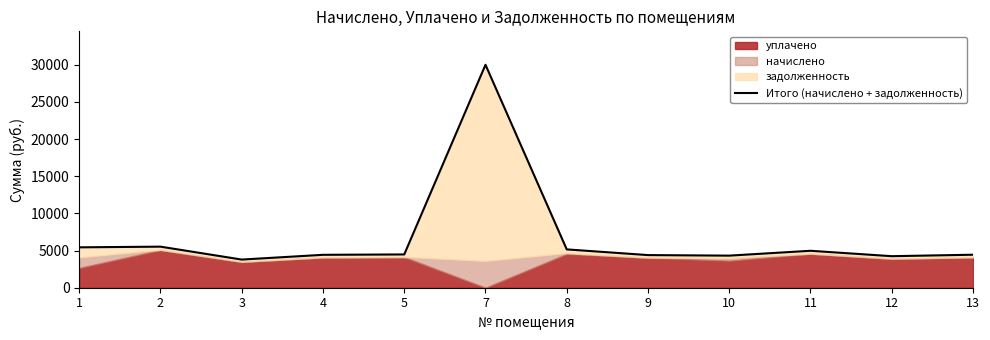

True or false: there are more than 0 points higher than both neighbors.

True